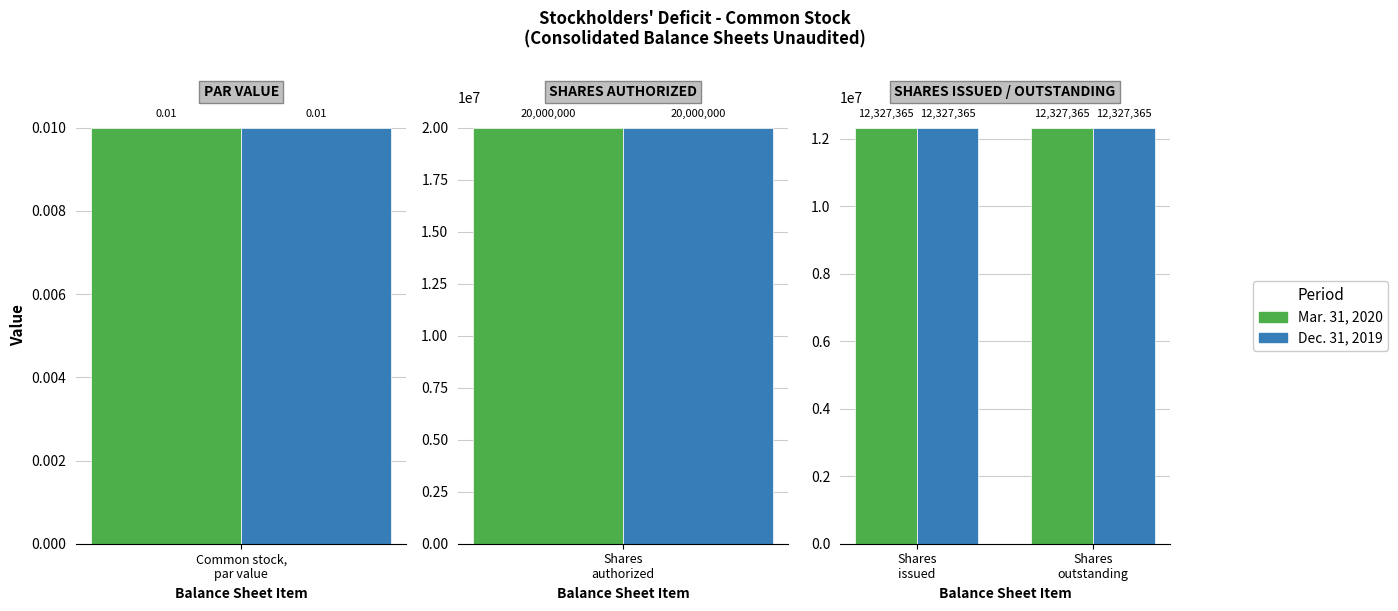

What is the highest value of the Mar. 31, 2020 series?

20000000.0